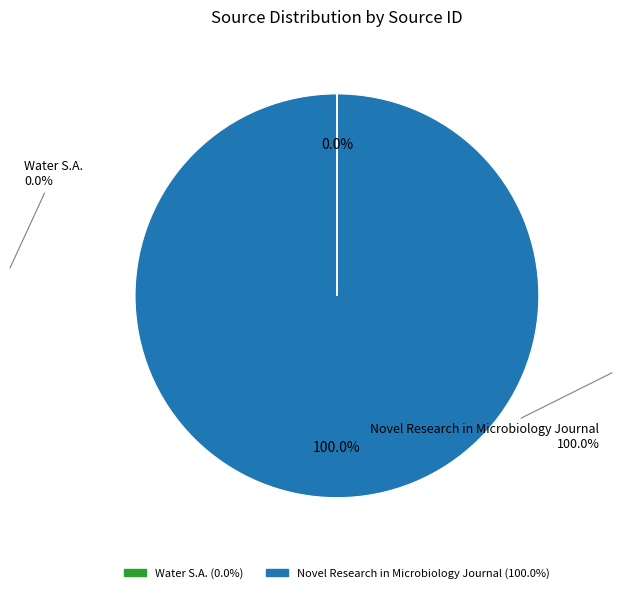

Is it true that Novel Research in Microbiology Journal is 100% of the pie?

True